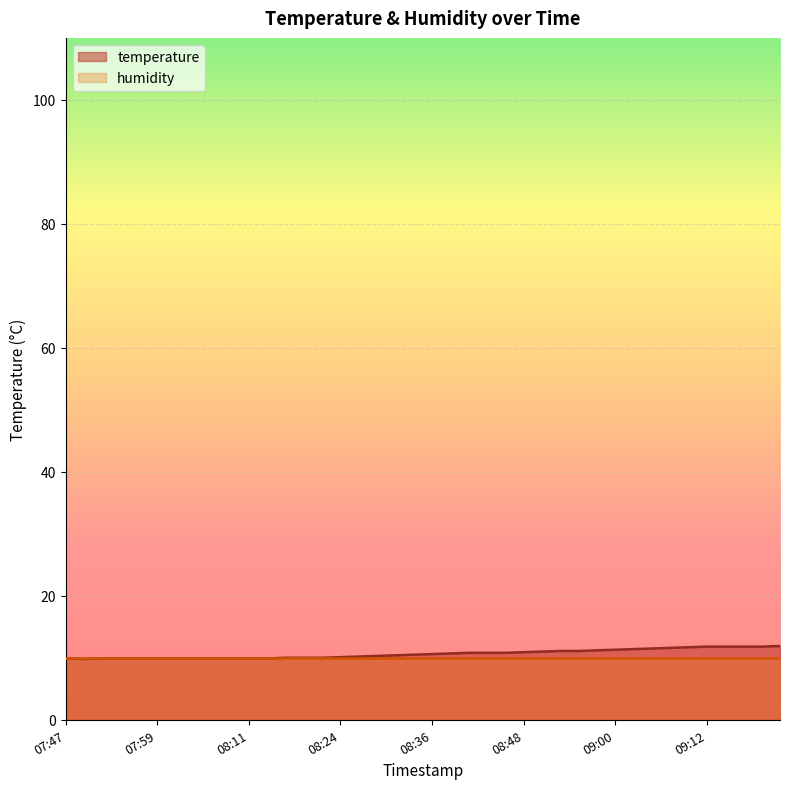

What is the label of the 40th point from the left?

09:22